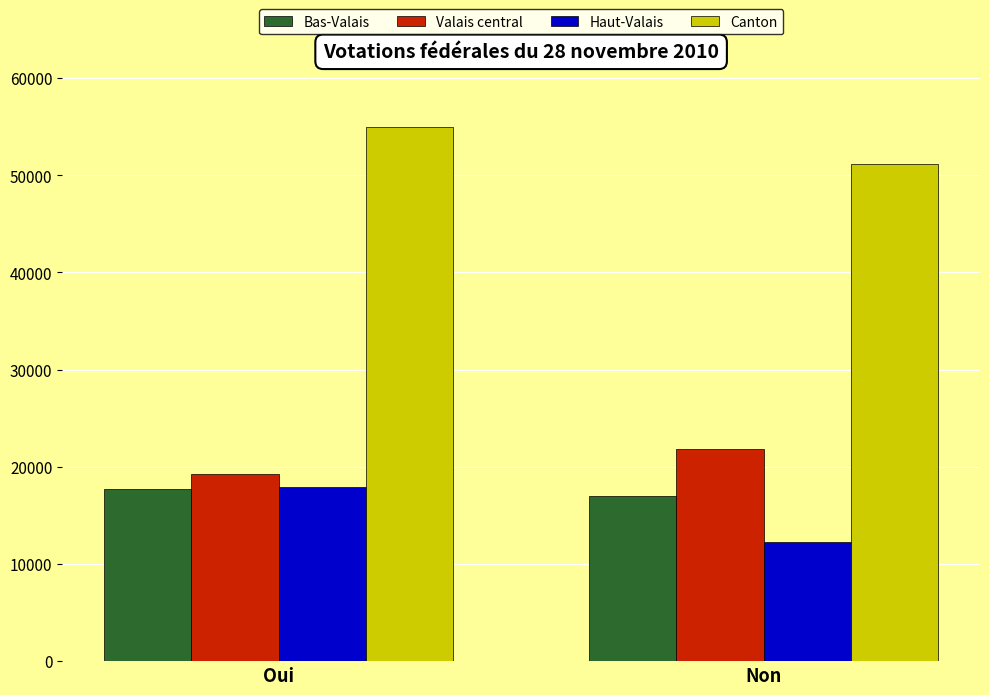

The Haut-Valais series shows 12308 at Non. True or false?

True